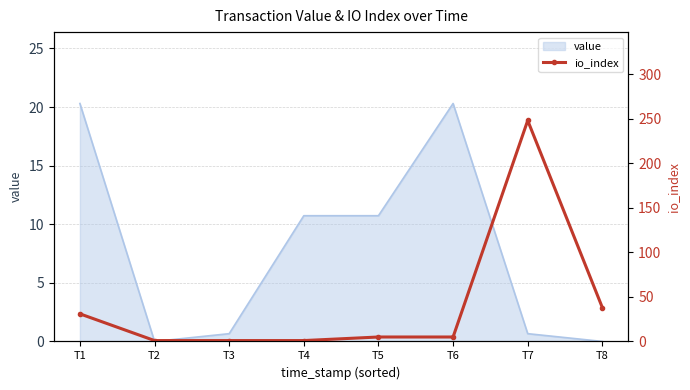

What is the highest value of the value series?

20.3